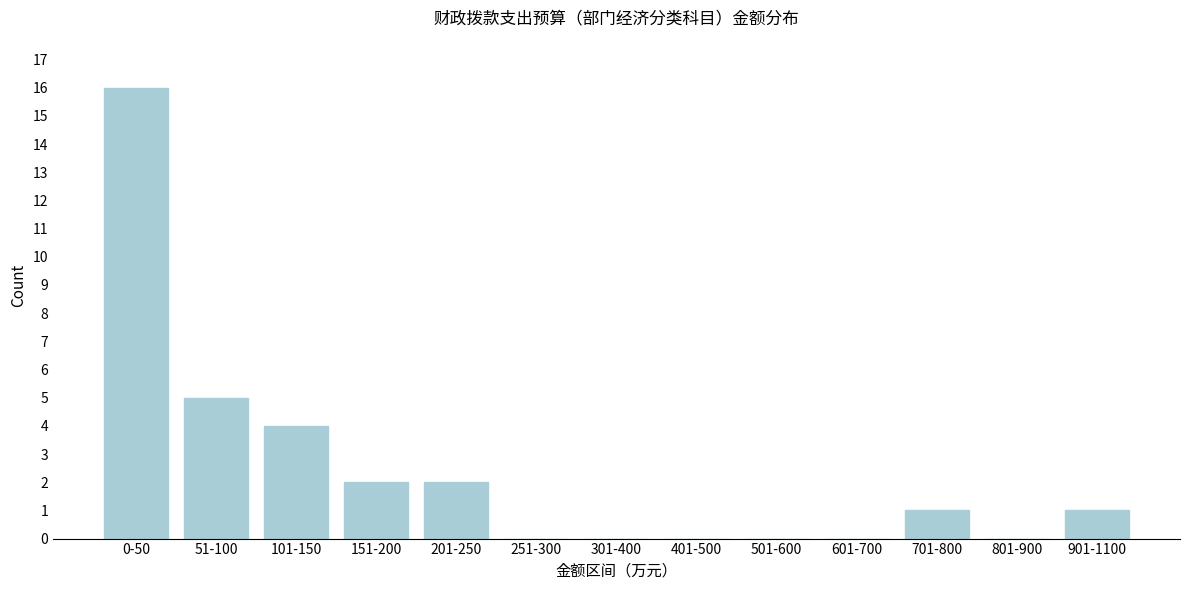

Reading left to right, transcribe all the data shown in this chart.

0-50=16	51-100=5	101-150=4	151-200=2	201-250=2	251-300=0	301-400=0	401-500=0	501-600=0	601-700=0	701-800=1	801-900=0	901-1100=1